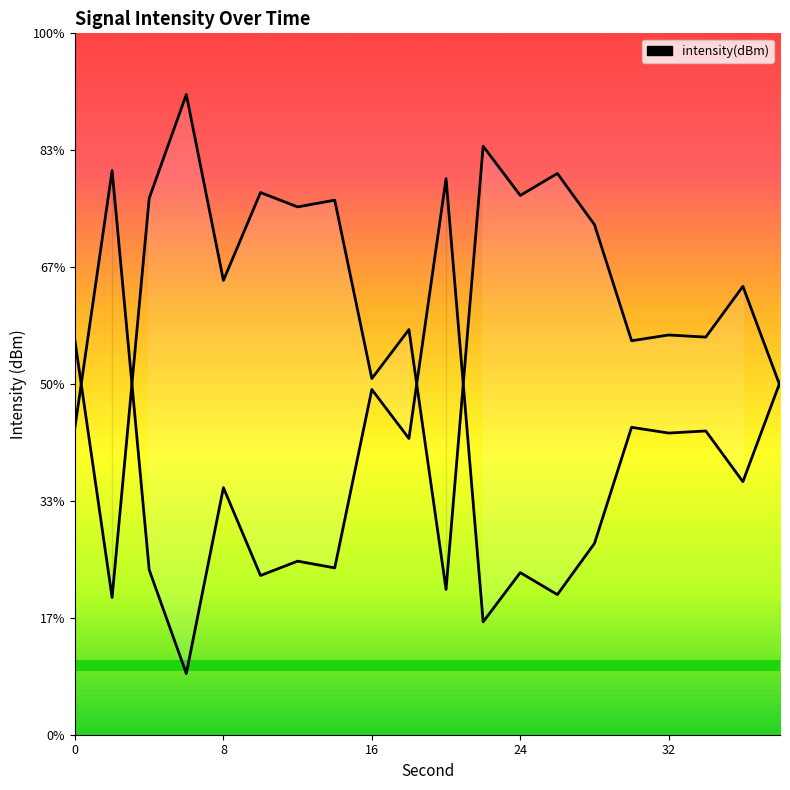

Reading right to left, list all the values displayed in this chart.

-135.1	-130.8	-133.0	-132.9	-133.1	-128.2	-126.0	-126.9	-124.8	-143.8	-132.7	-134.8	-127.1	-127.4	-126.8	-130.6	-122.6	-127.1	-144.1	-133.2